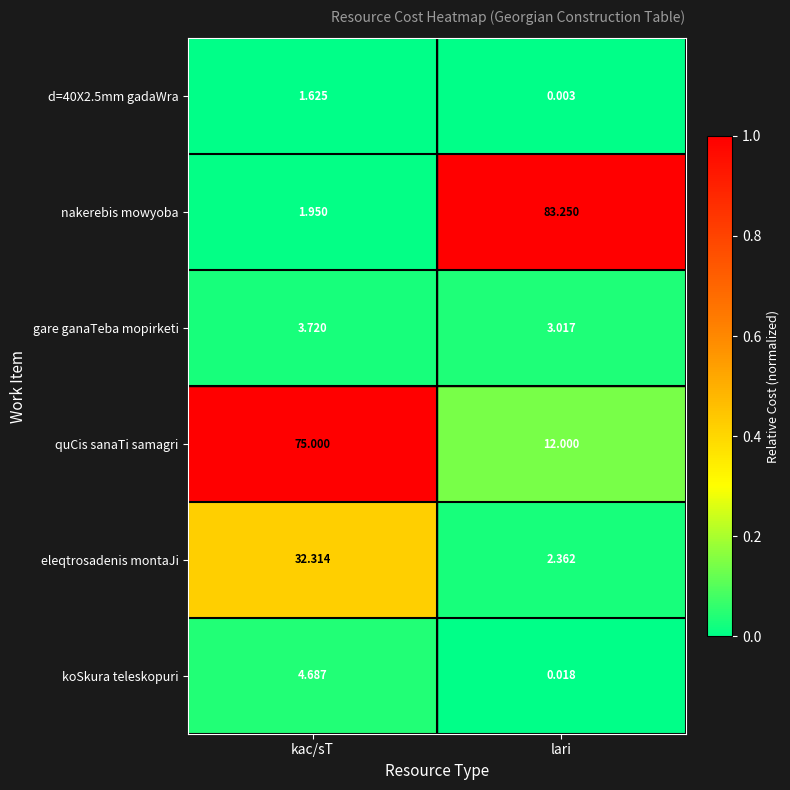

Which series has the largest total across all categories?

quCis sanaTi samagri